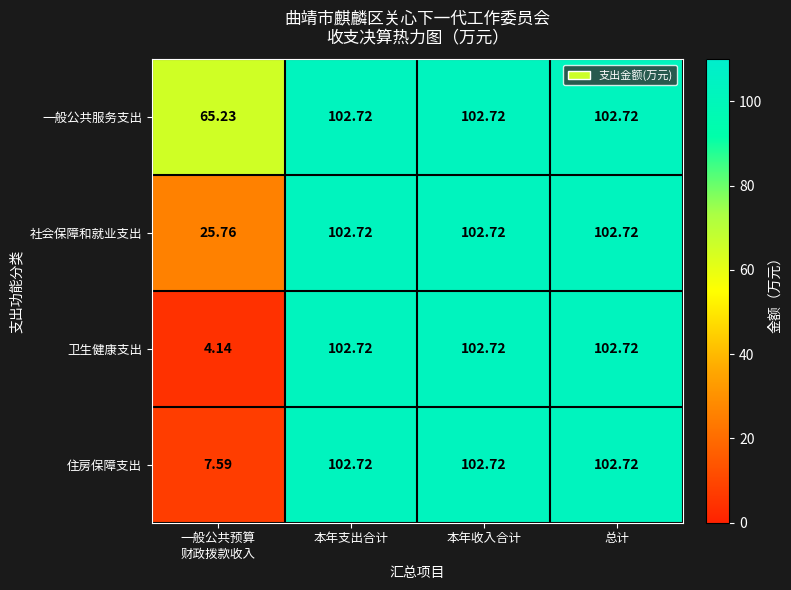

Which series has the largest total across all categories?

一般公共服务支出